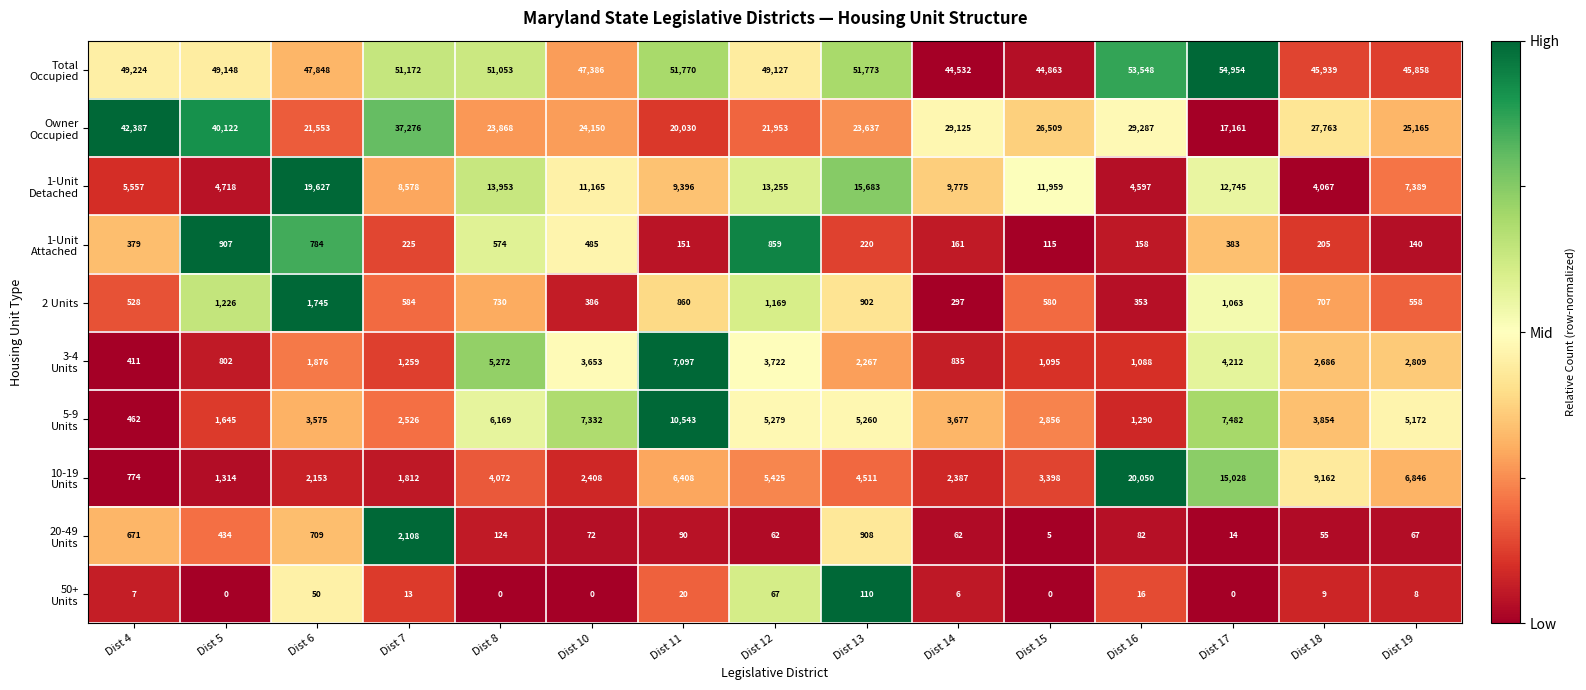

What is the greatest value displayed?

54954